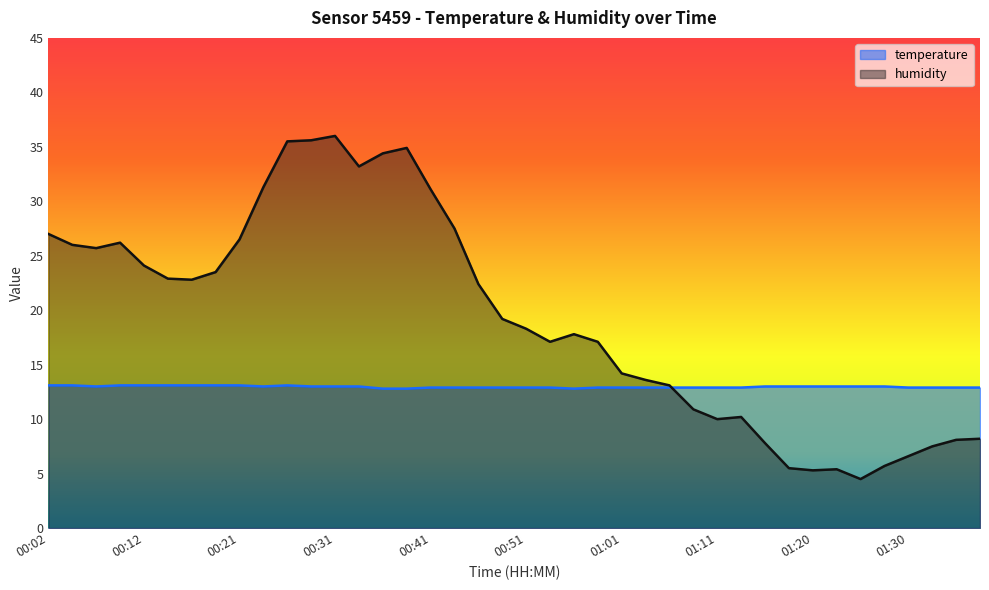

The humidity series shows 26.2 at 00:09. True or false?

True